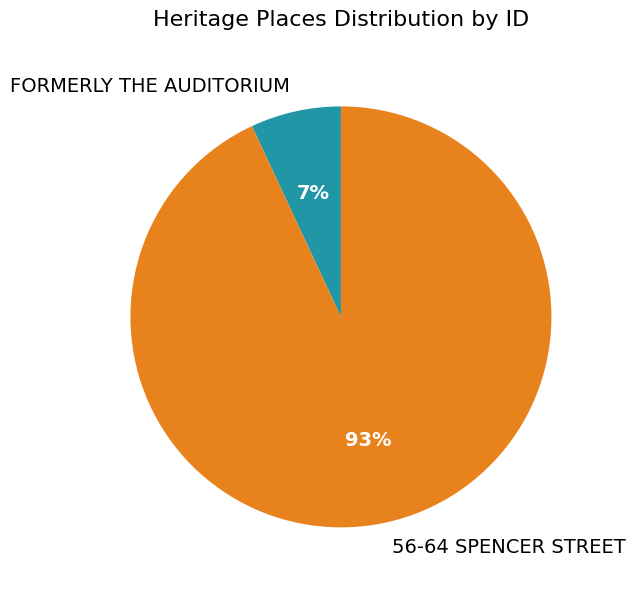

Between FORMERLY THE AUDITORIUM and 56-64 SPENCER STREET, which is larger?

56-64 SPENCER STREET